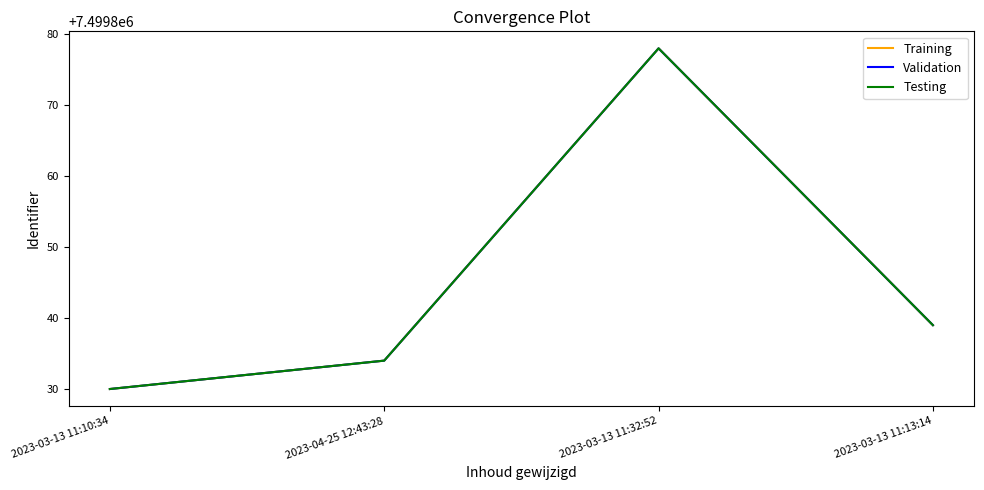

Does the chart display data point markers on the line(s)?

No